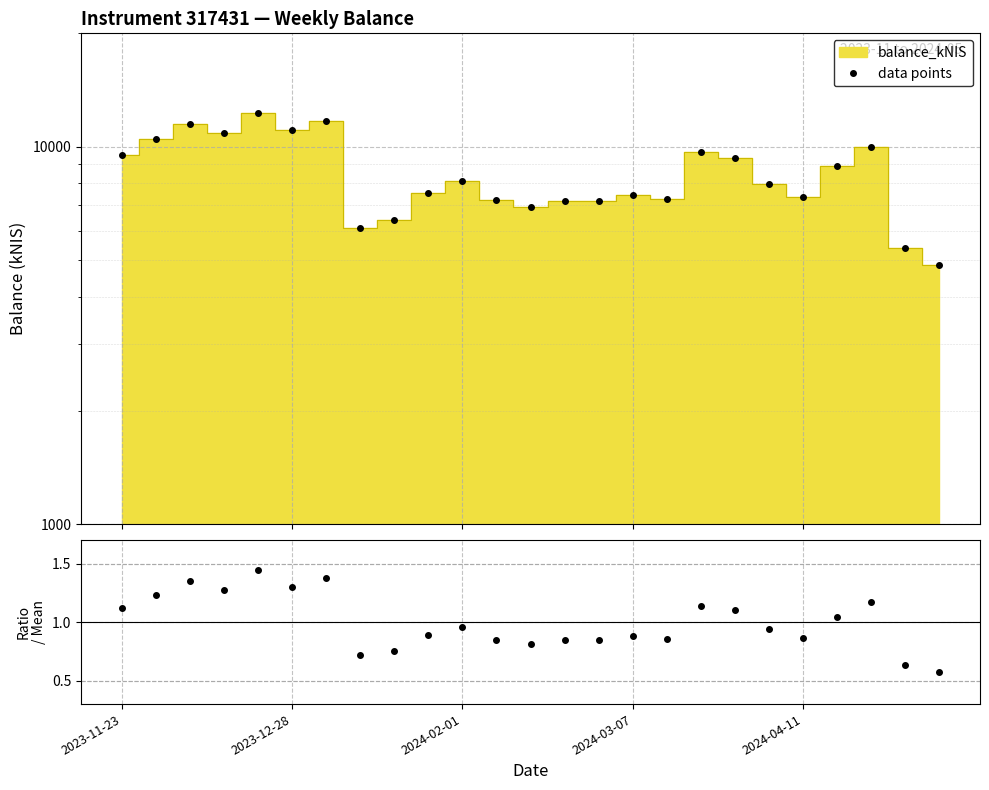

What is the sum of all ratio to mean values?

25.0